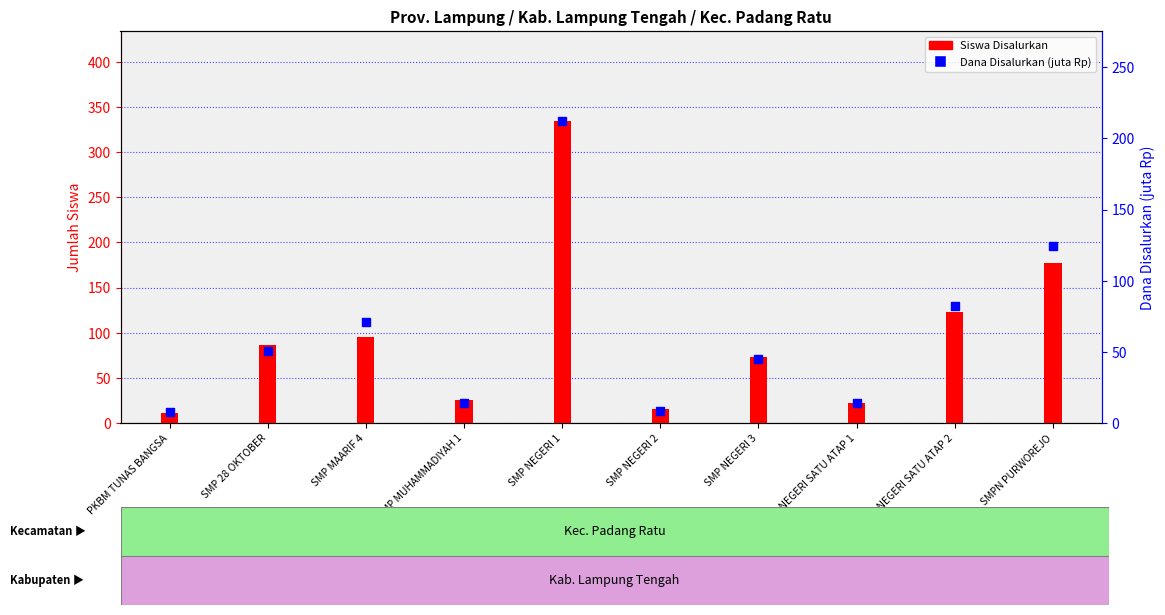

Which series has the largest total across all categories?

Siswa Disalurkan